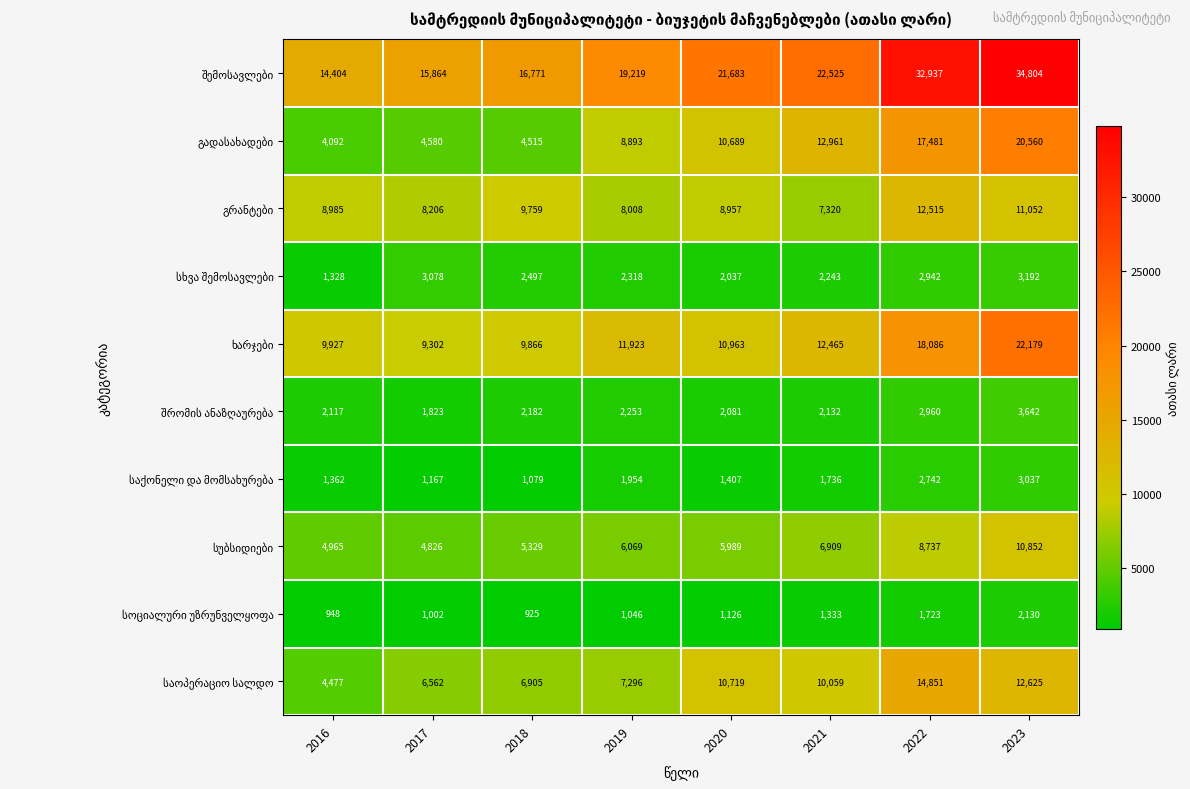

At which category is the sum across all series the highest?

2023